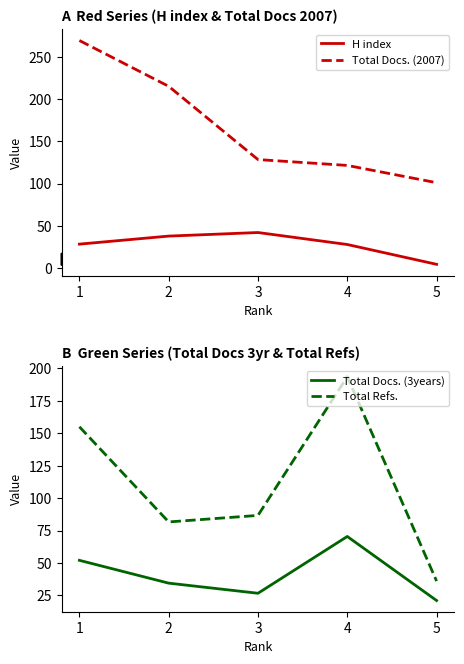

What is the value of the Total Refs. point at the 1st from the left?

155.0